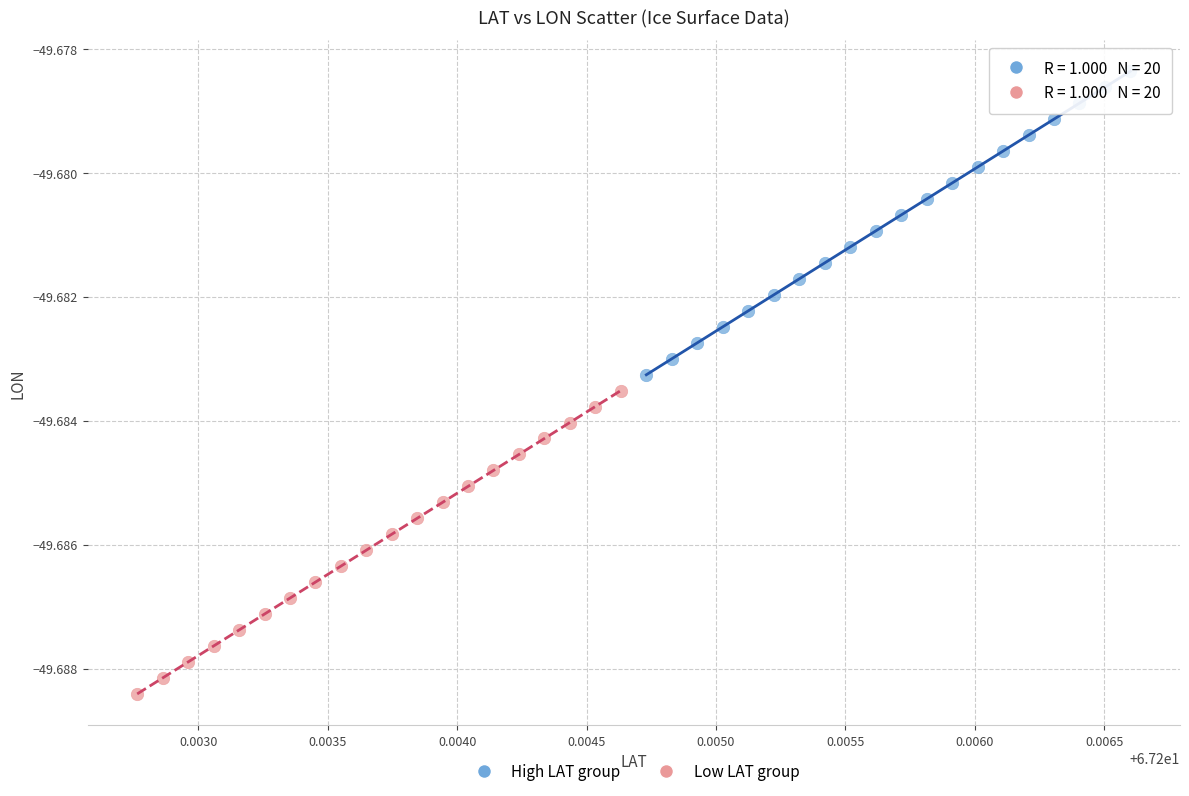

Which series contains the lowest Y value?

Low LAT group